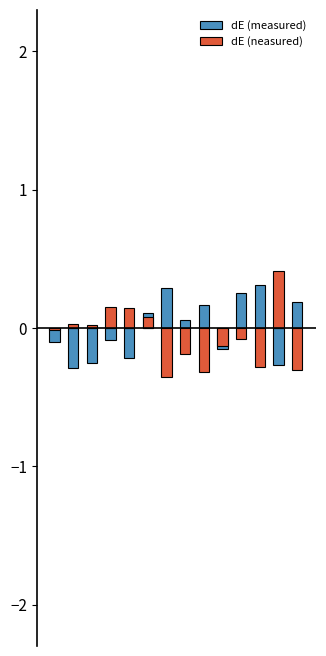

What is the maximum value shown in the chart?

0.4